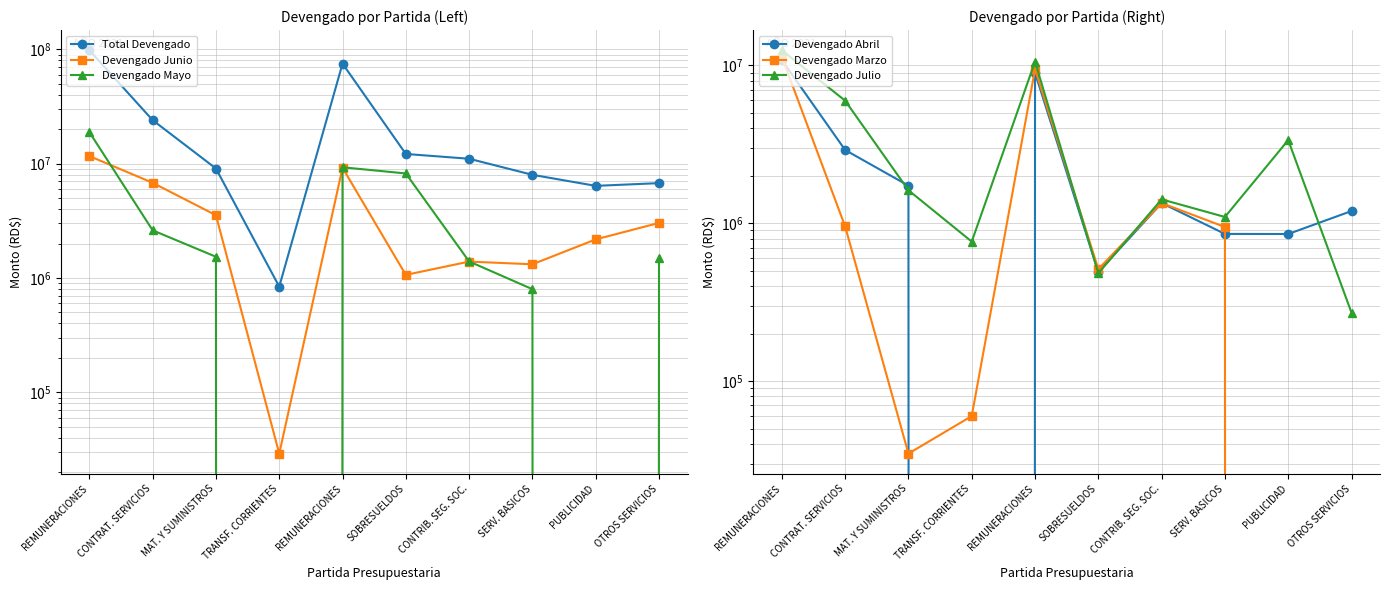

Reading left to right, transcribe all the data shown in this chart.

Total Devengado: 98255156.7	24030310.9	9069786.9	840186.6	75050735.7	12161966.8	11042454.2	7989828.8	6396480.5	6757682.6
Devengado Junio: 11656343.8	6800403.8	3541059.5	29073.3	9201502.0	1064354.0	1390487.8	1317729.3	2175638.3	3031423.2
Devengado Mayo: 18904062.0	2612314.0	1533115.0	0.0	9300047.4	8209275.0	1394739.6	797754.9	0.0	1485830.0
Devengado Abril: 10816262.3	2912968.4	1731868.3	0.0	8982011.8	491078.0	1343172.6	856054.4	854998.0	1195466.0
Devengado Marzo: 11339348.5	954244.3	34691.0	59982.0	9484516.7	512157.0	1342674.8	947044.3	0.0	0.0
Devengado Julio: 12490539.2	5983222.1	1619137.4	765031.3	10591088.6	482302.9	1417147.7	1096237.5	3365844.2	271080.0